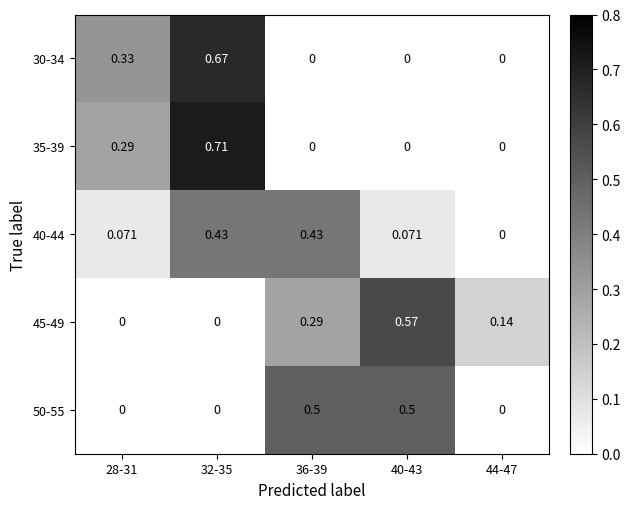

Is the value of 45-49 at 40-43 greater than the value of 40-44 at 32-35?

Yes